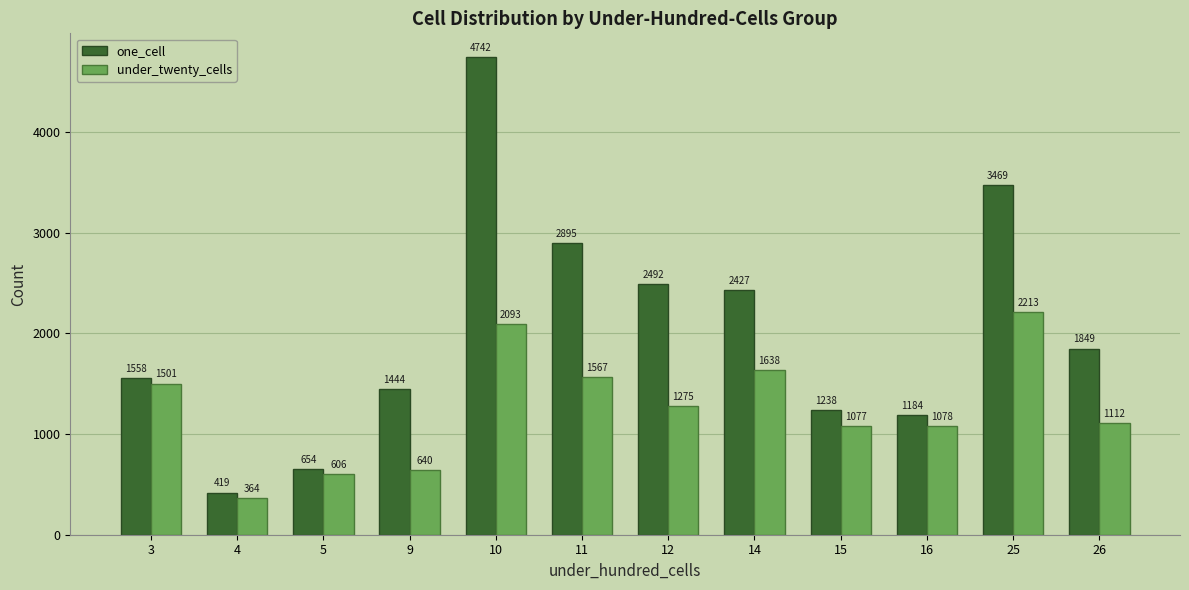

What is the difference between the highest and lowest values at 5?

48